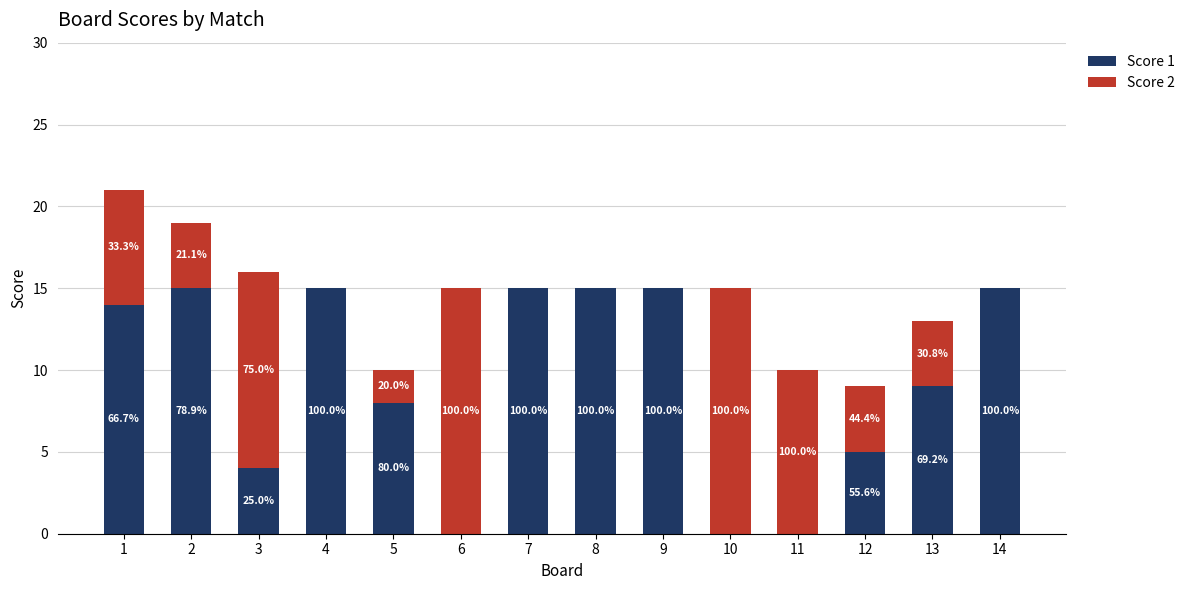

What is the difference between the maximum and minimum values in the Score 2 series?

15